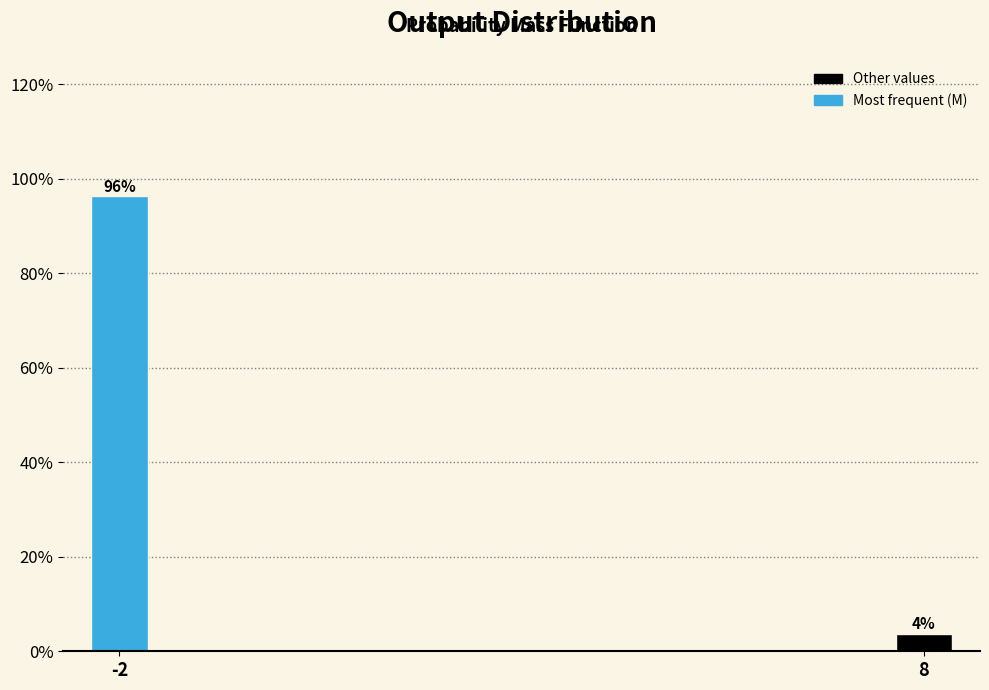

What is the value of the 2nd bar from the left?

3.7